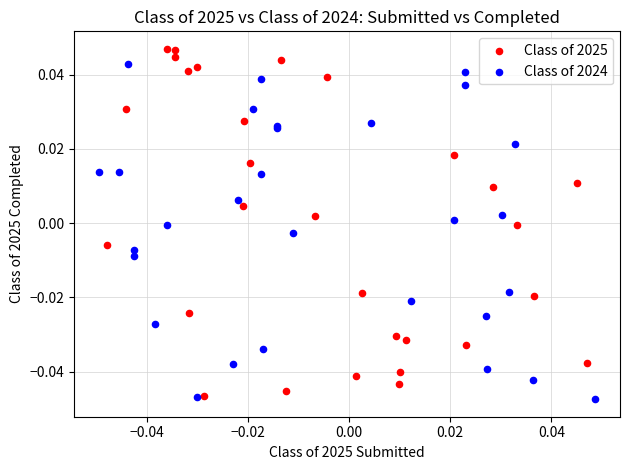

What are all the series names shown in the legend?

Class of 2025, Class of 2024